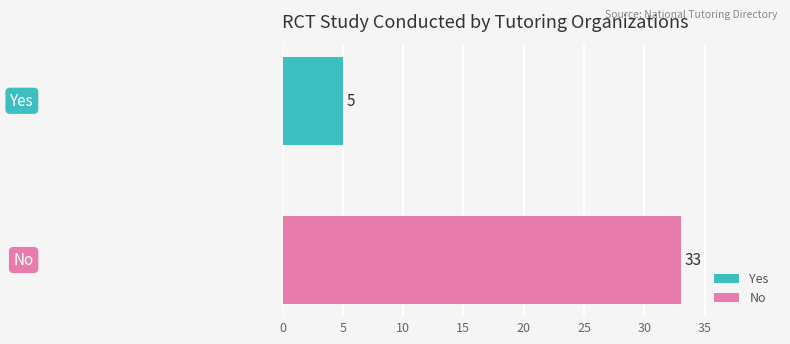

What is the minimum value shown in the chart?

5